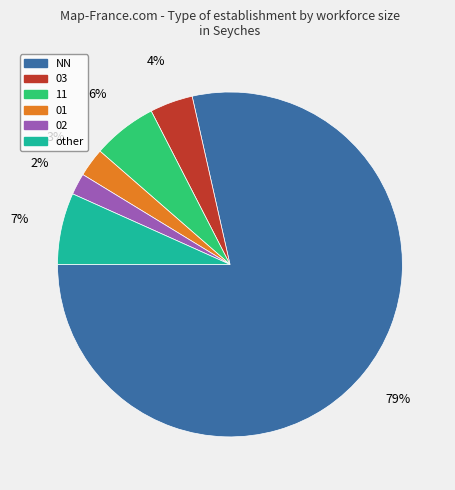

Is it true that 03 is 4% of the pie?

True